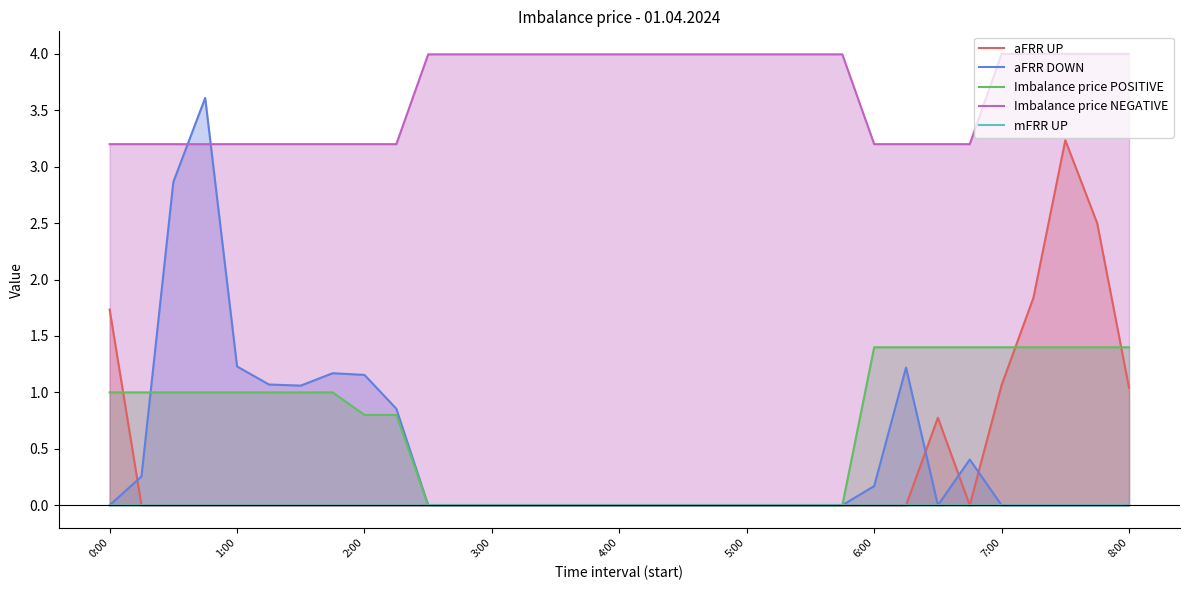

Rank the series by their maximum value, from lowest to highest.

mFRR UP, Imbalance price POSITIVE, aFRR UP, aFRR DOWN, Imbalance price NEGATIVE